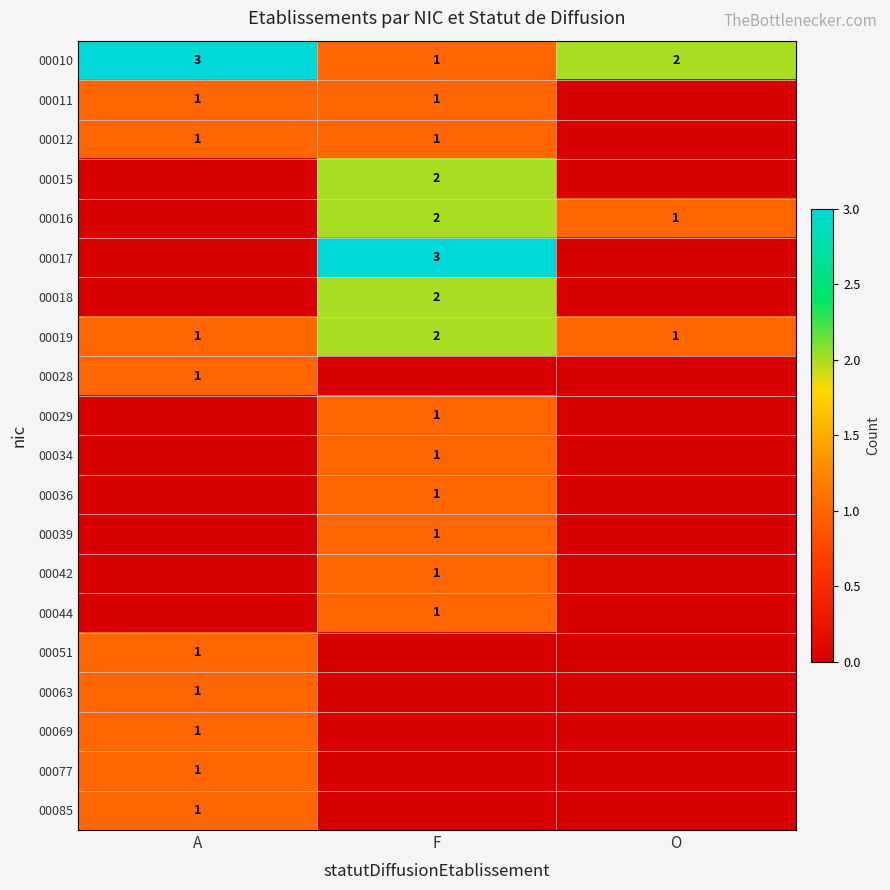

The 00019 series shows 3 at F. True or false?

False